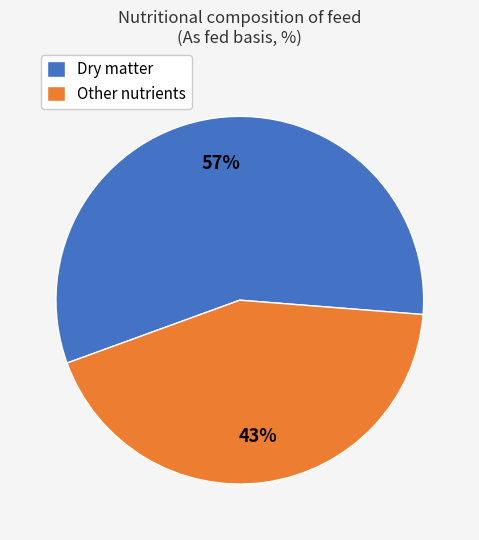

To the nearest percent, what is the difference between the Dry matter and Other nutrients slice percentages?

14%